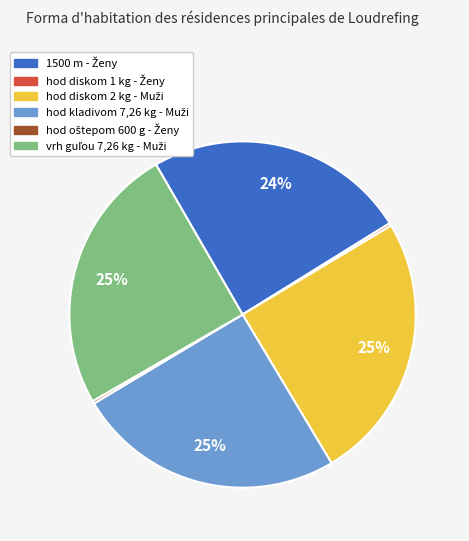

Is there a majority slice in this chart?

No